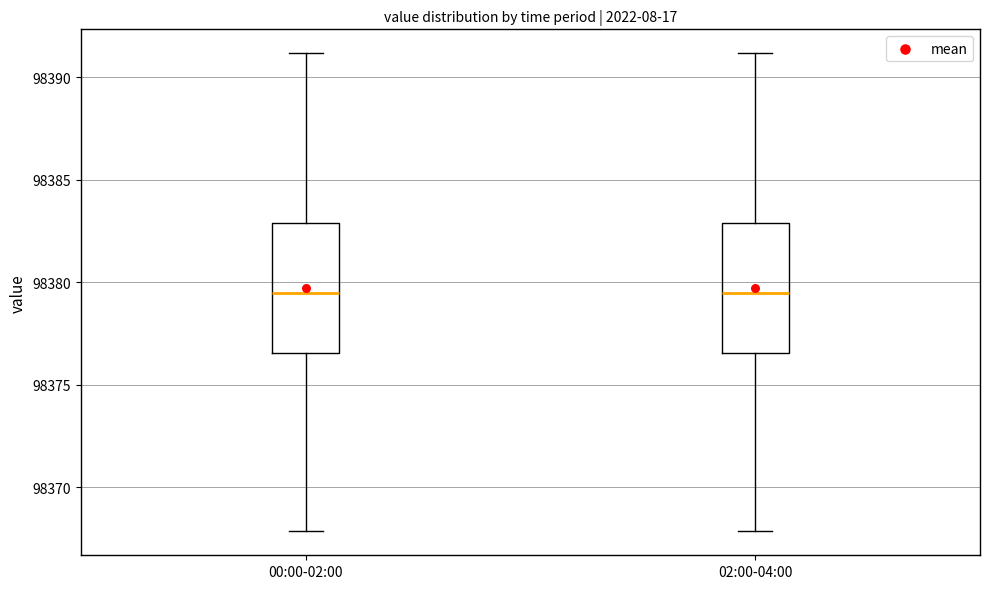

Where does the lower whisker of the box for 02:00-04:00 end on the y-axis? The values are not printed on the chart, so give them approximately, as read against the axis.

98368.0